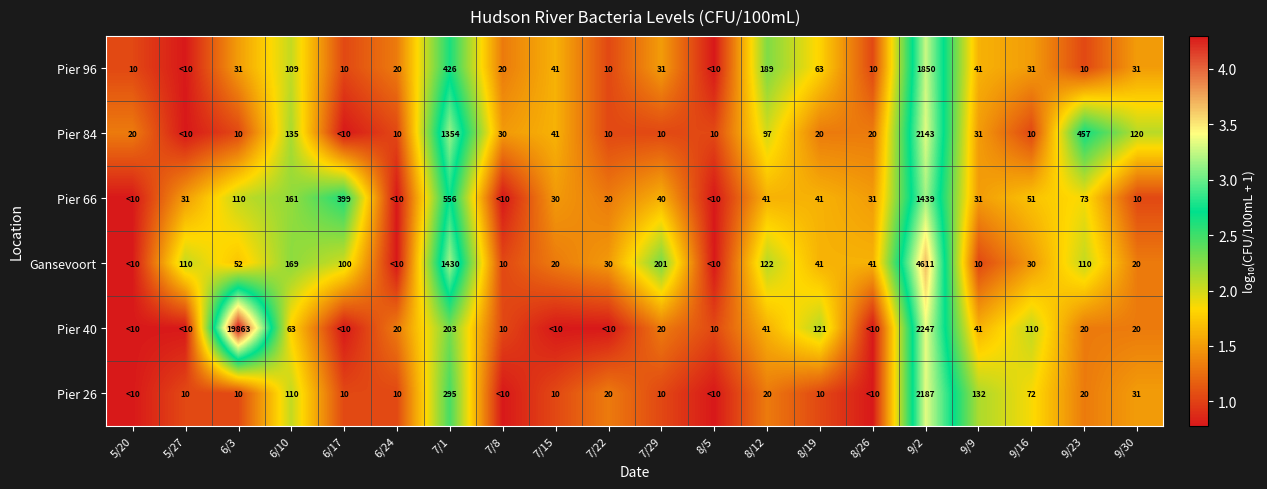

At which category does the chart reach its peak across all series?

6/3